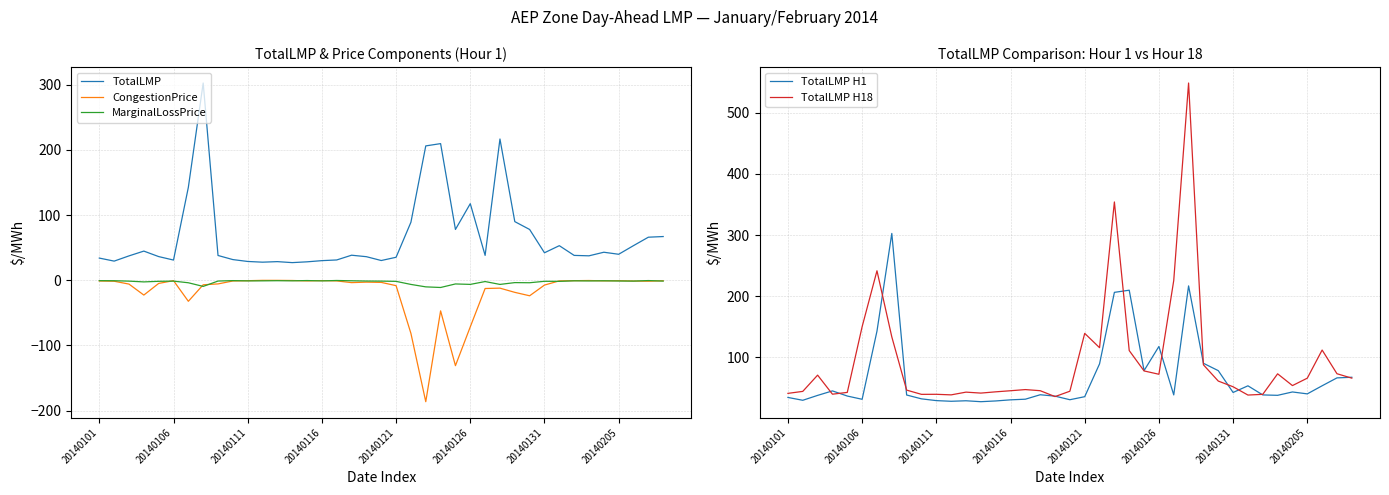

True or false: TotalLMP H18 has more than 2 interior local peaks.

True